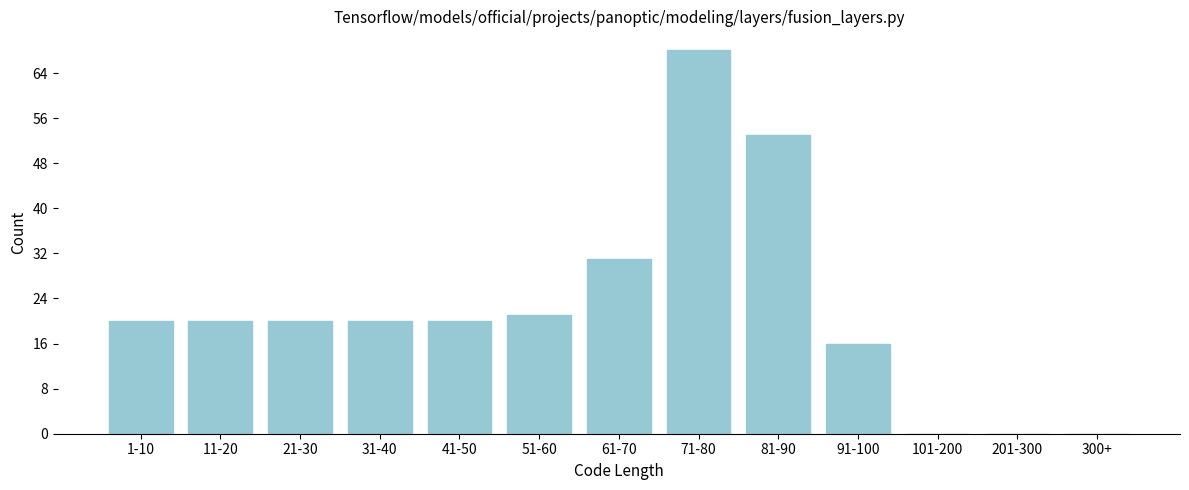

Reading left to right, list all the values displayed in this chart.

1-10=20	11-20=20	21-30=20	31-40=20	41-50=20	51-60=21	61-70=31	71-80=68	81-90=53	91-100=16	101-200=0	201-300=0	300+=0